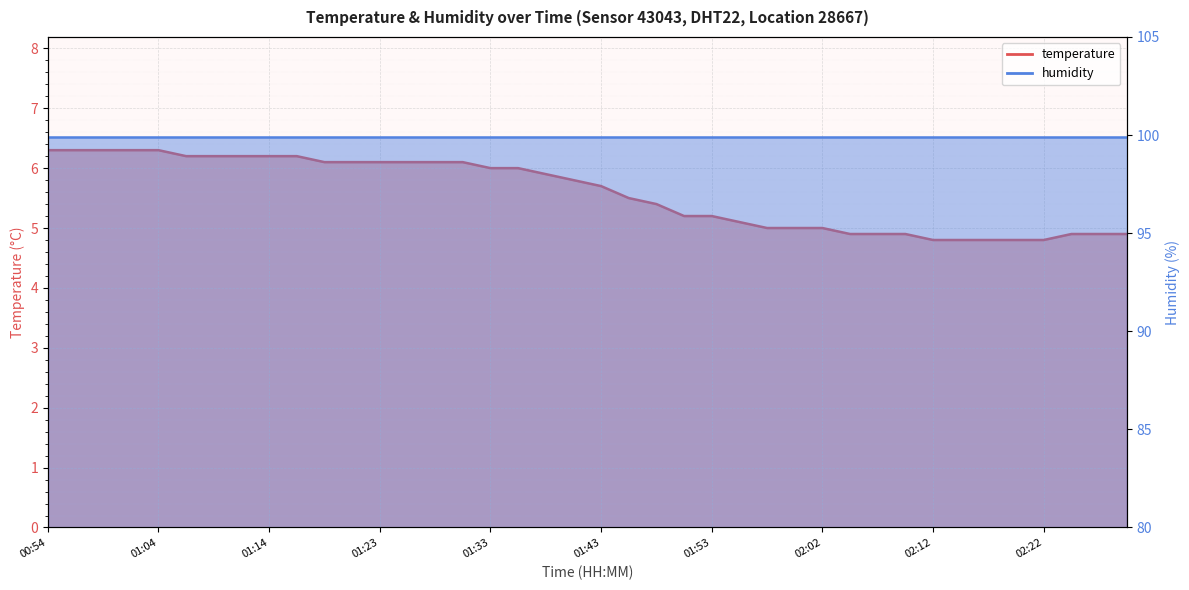

True or false: there are more than 1 points higher than both neighbors.

False